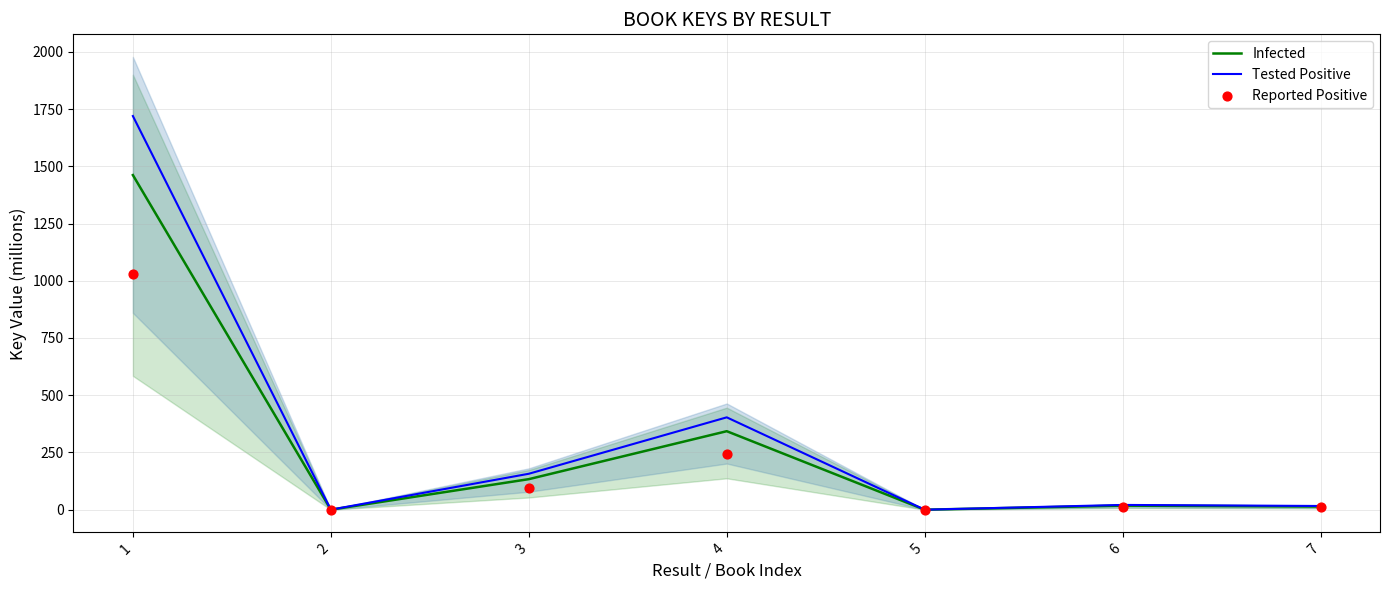

Which series has the largest total across all categories?

Tested Positive